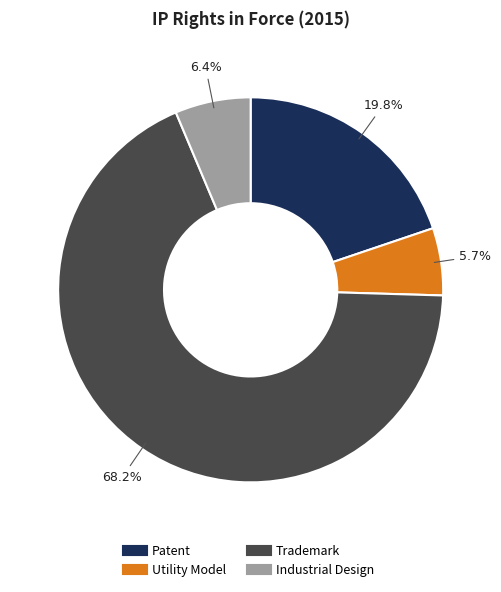

How much of the chart is everything except Industrial Design?

93.6%